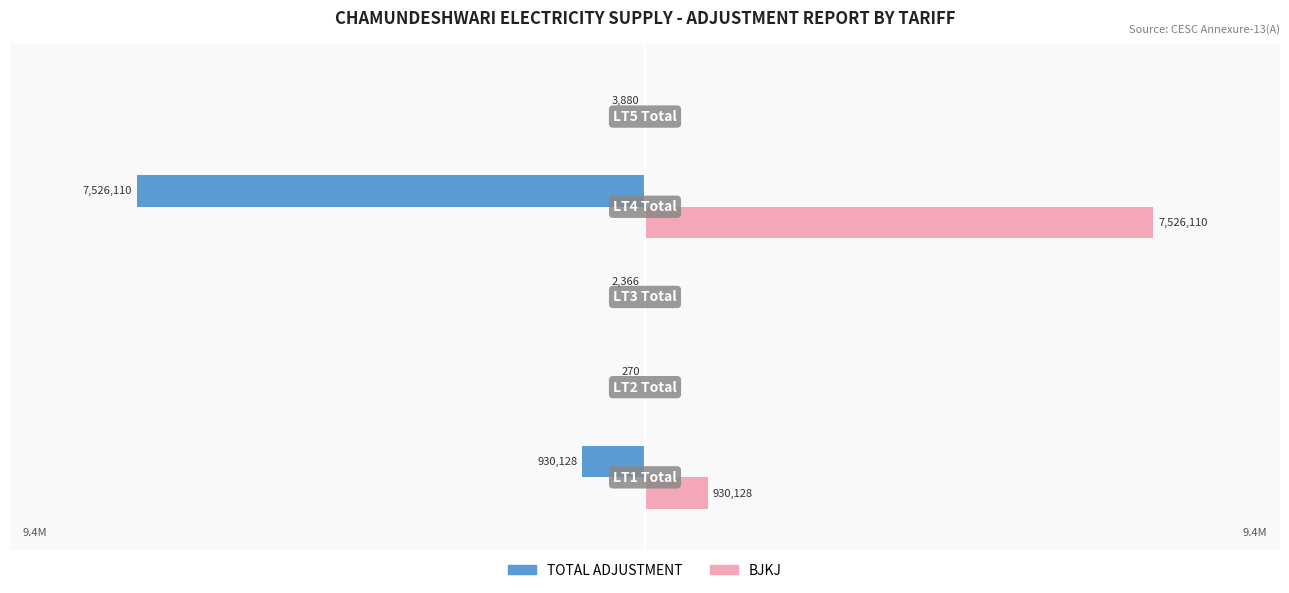

What are all the series names shown in the legend?

TOTAL ADJUSTMENT, BJKJ